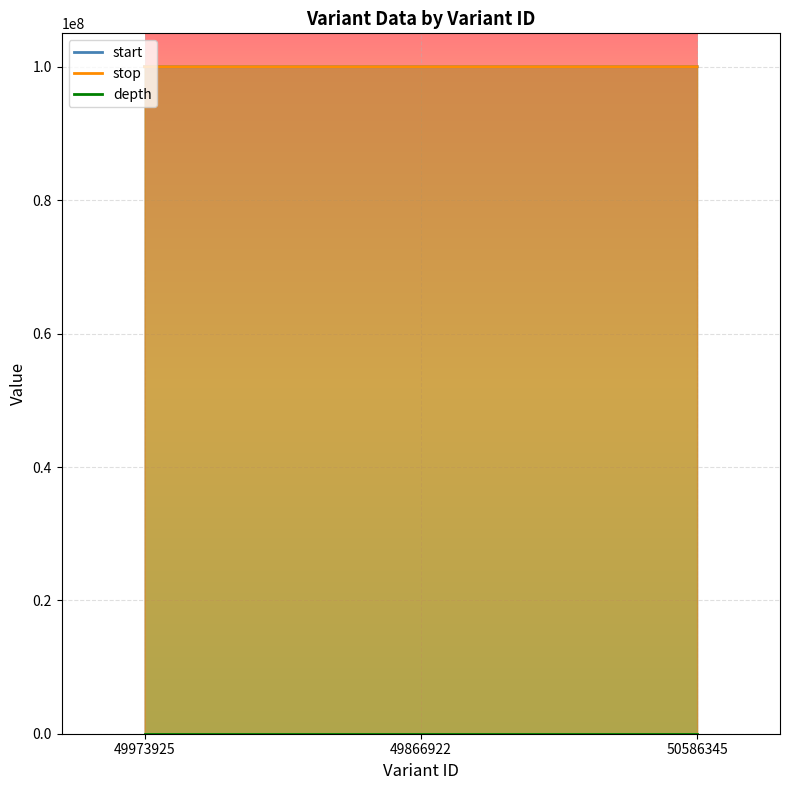

What is the maximum value for stop?

100039371